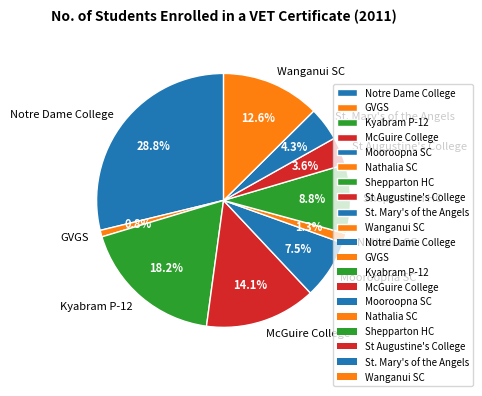

To the nearest percent, what is the difference between the St. Mary's of the Angels and St Augustine's College slice percentages?

1%